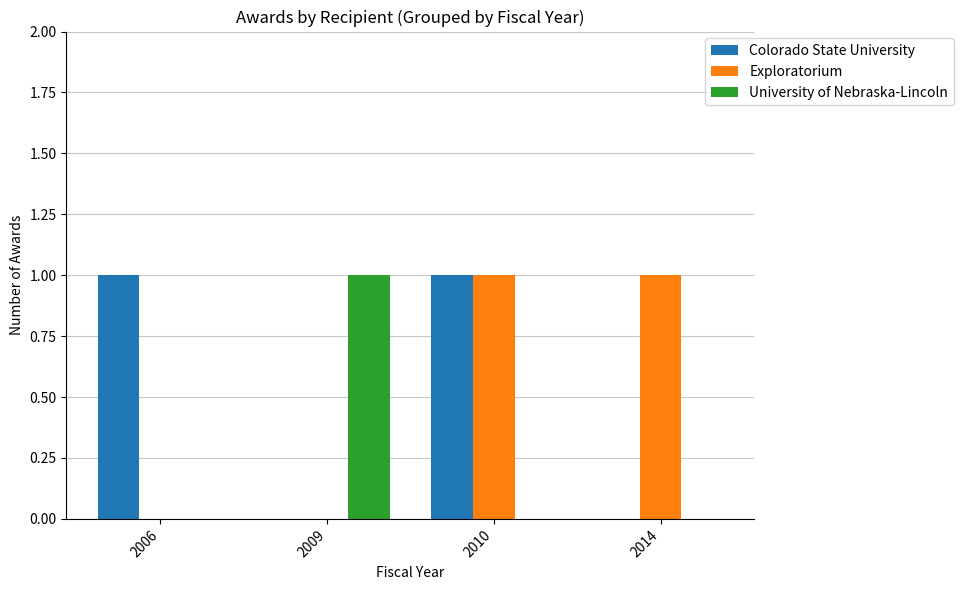

The Exploratorium series shows 1 at 2009. True or false?

False